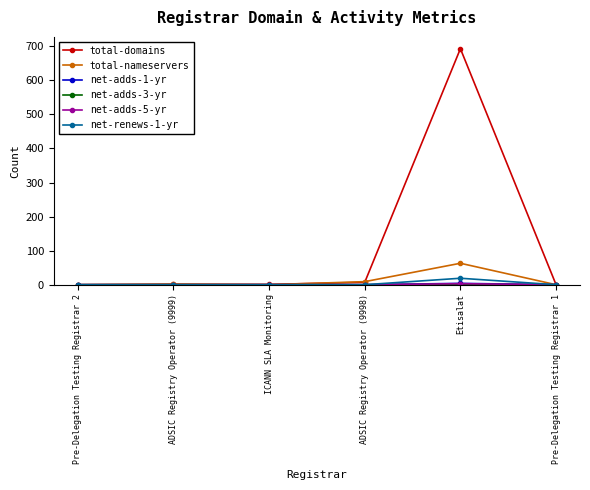

What is the maximum value for total-nameservers?

63